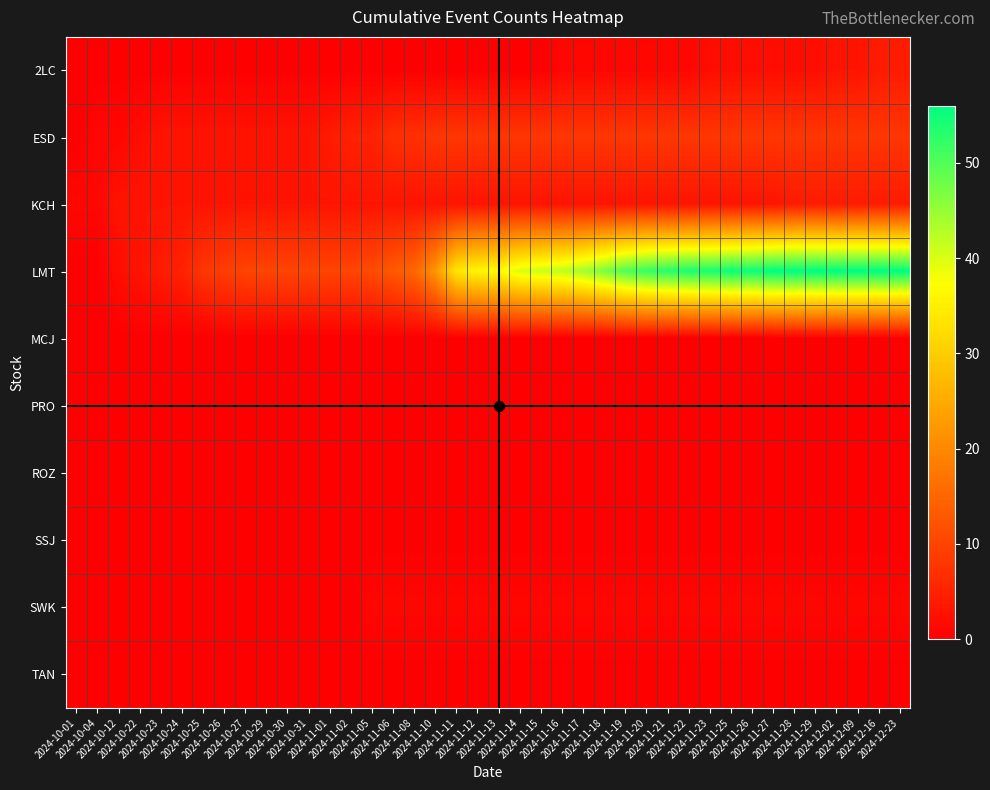

Between 2024-11-11 and 2024-11-12, which series saw the biggest shift?

LMT